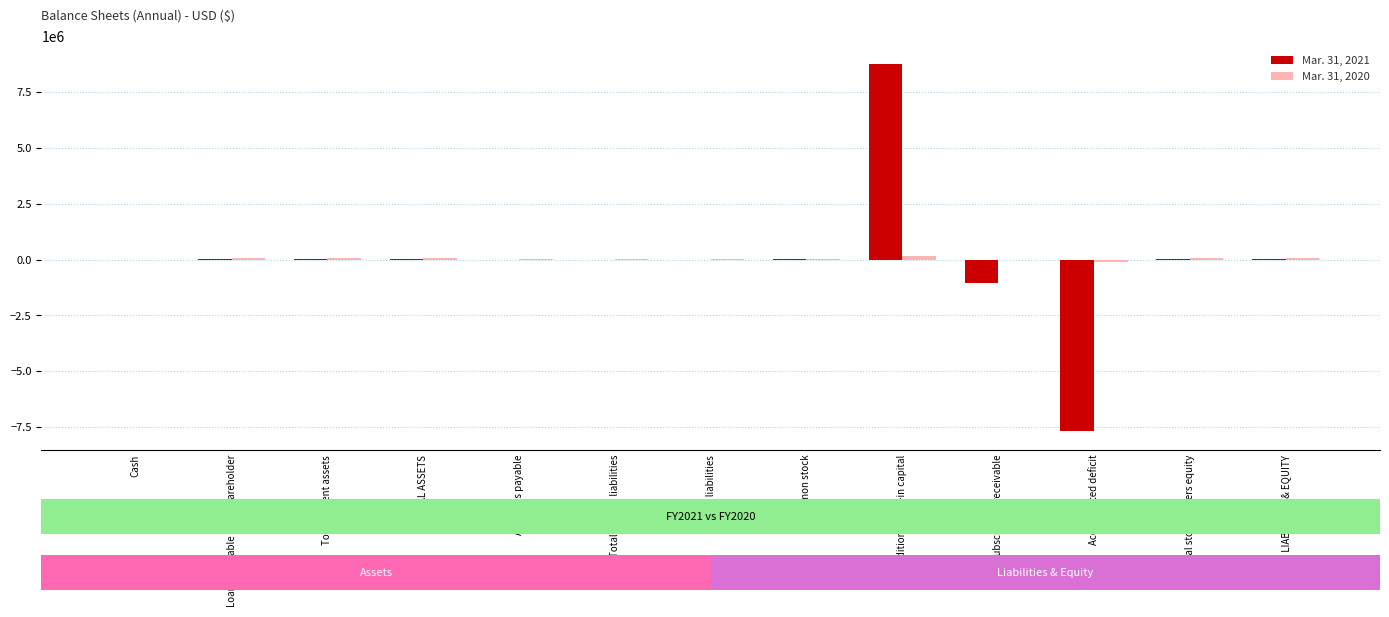

How many series are shown in this chart?

2